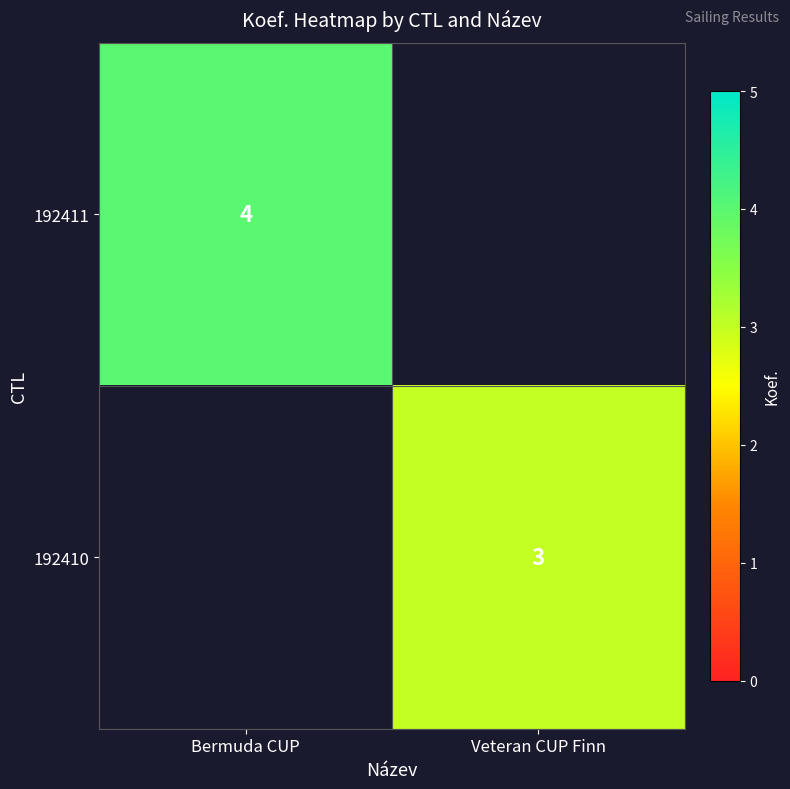

Is it true that 192410 equals 1 at Veteran CUP Finn?

False